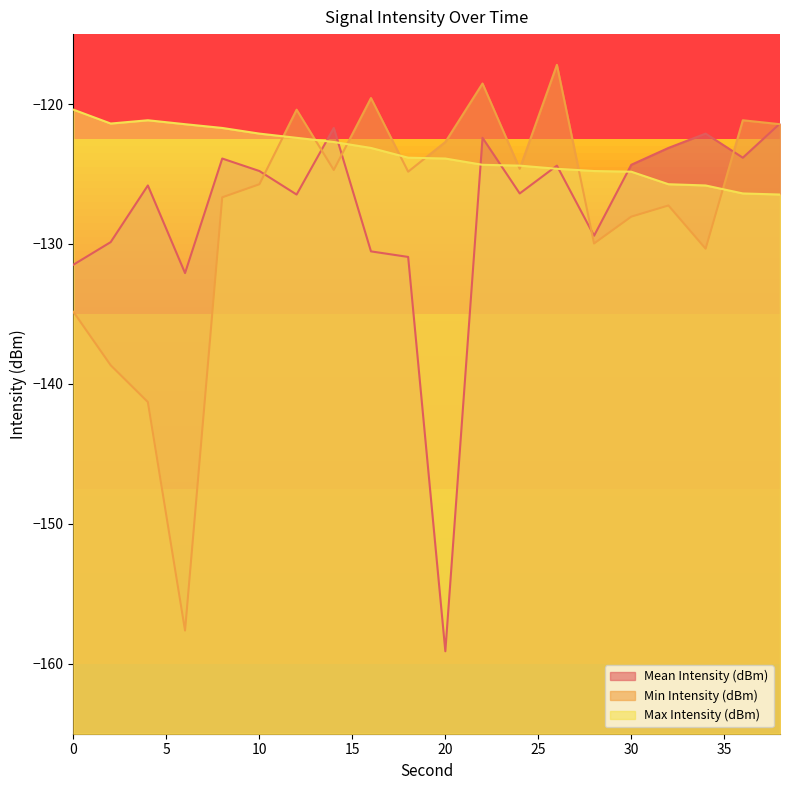

What is the total value across all series at 34?

-378.3